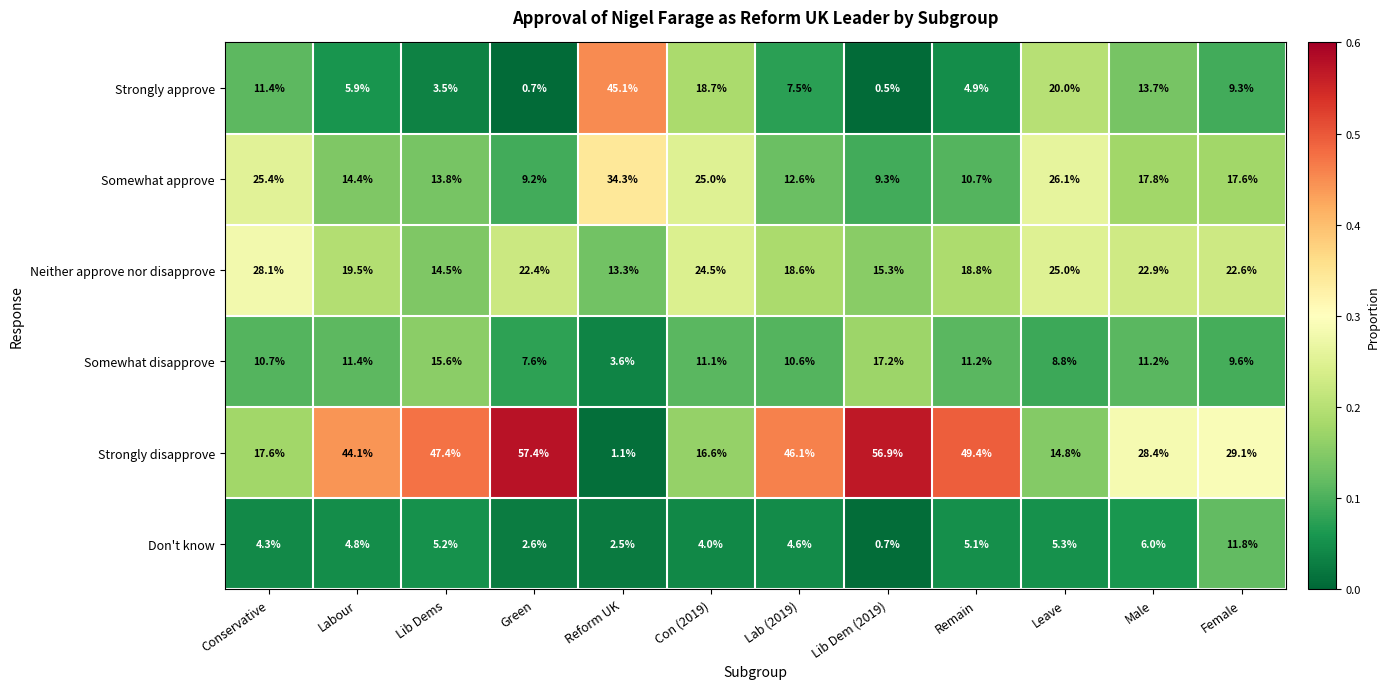

What is the minimum value for Somewhat disapprove?

3.6